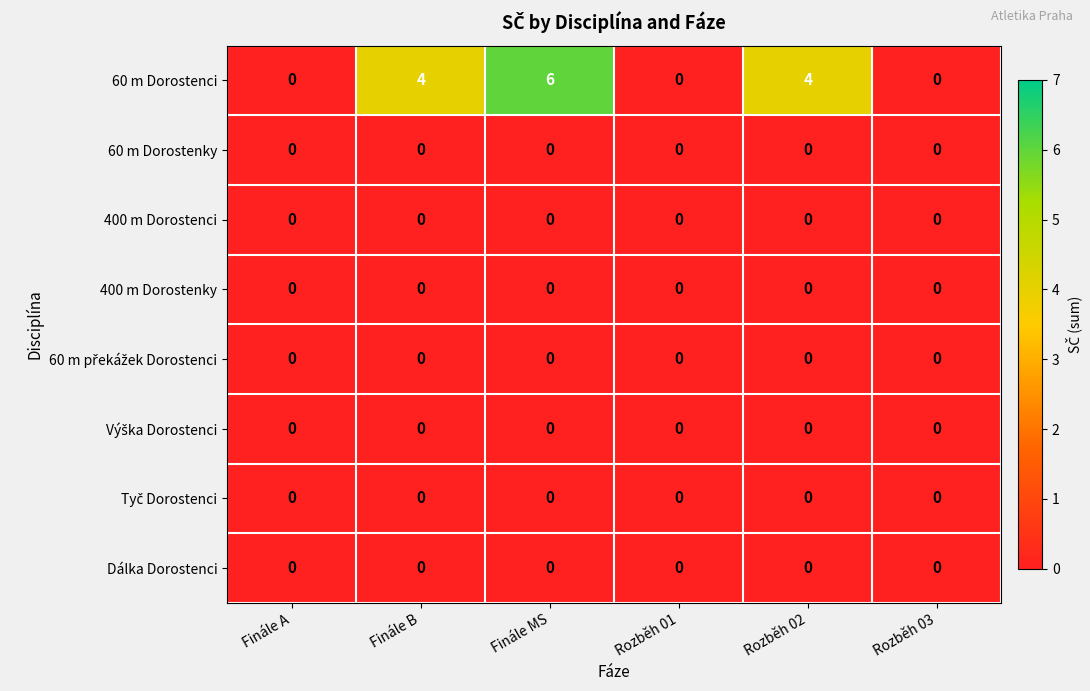

What is the spread (max minus min) of values at Rozběh 02?

4